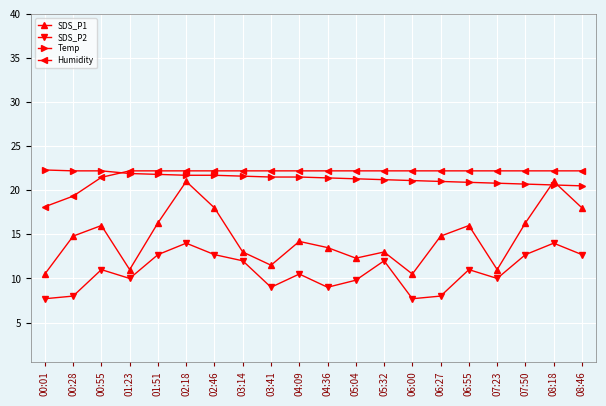

The SDS_P1 series shows 6.6 at 05:04. True or false?

False